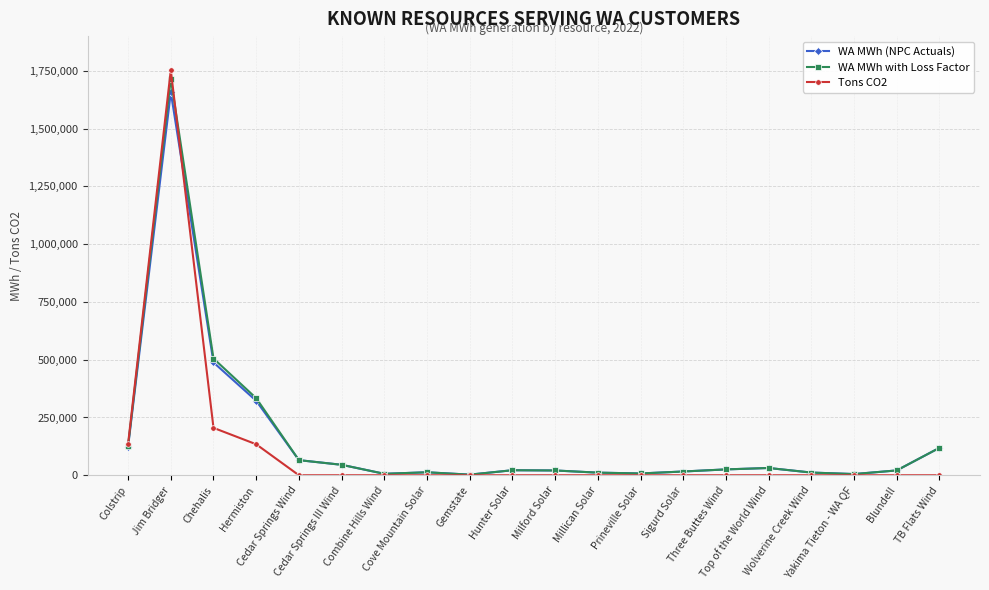

What is the spread (max minus min) of values at Cedar Springs III Wind?

45262.8